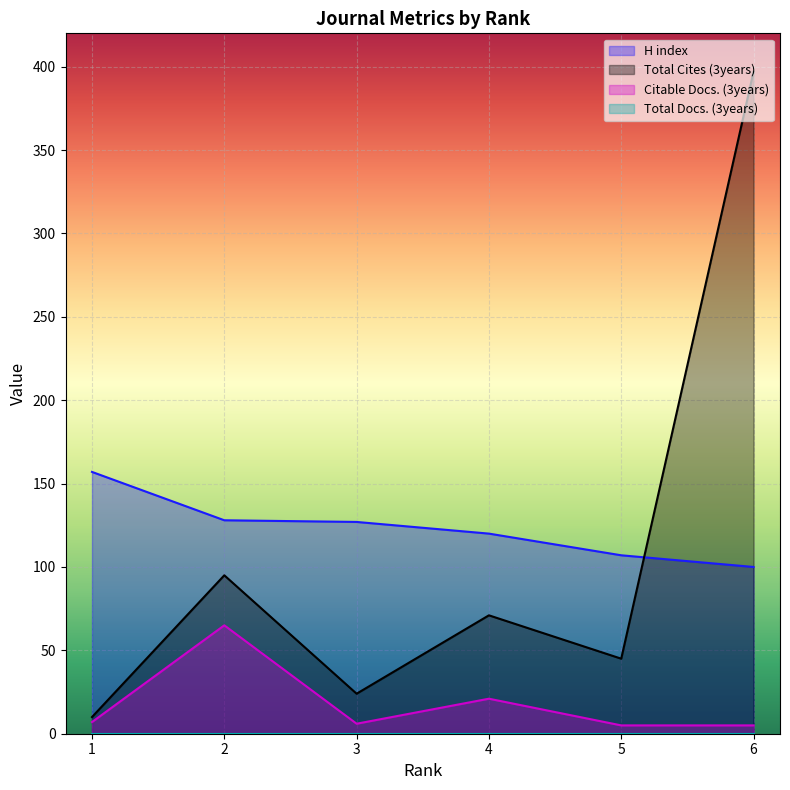

True or false: Total Cites (3years) has a value of 45 at 5.

True